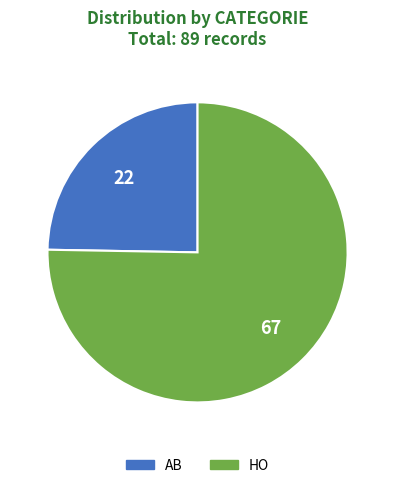

Count the number of slices in the pie.

2